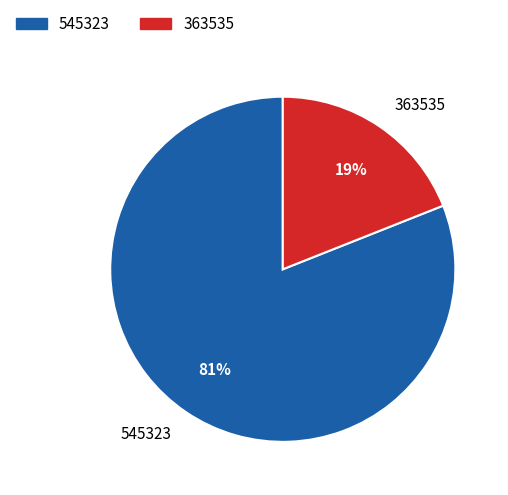

True or false: 363535 accounts for 19% of the total.

True